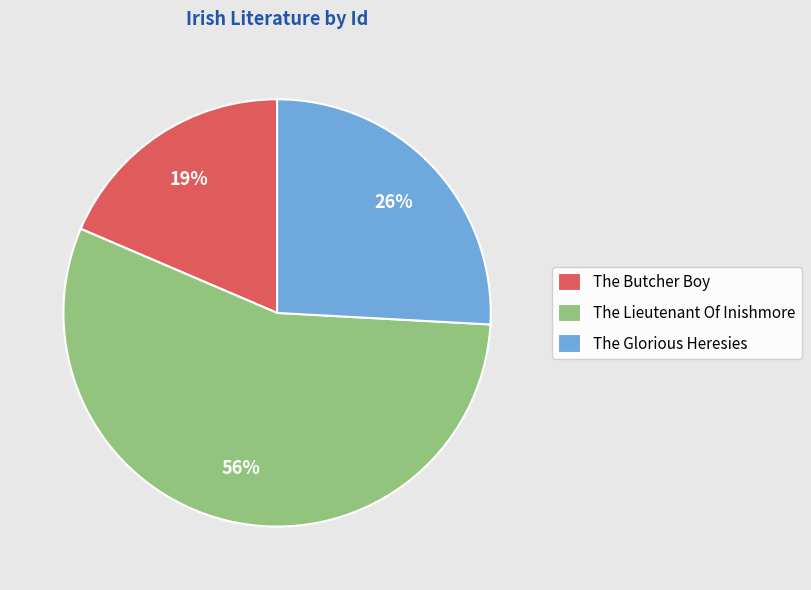

Which category has the smallest portion of the pie?

The Butcher Boy